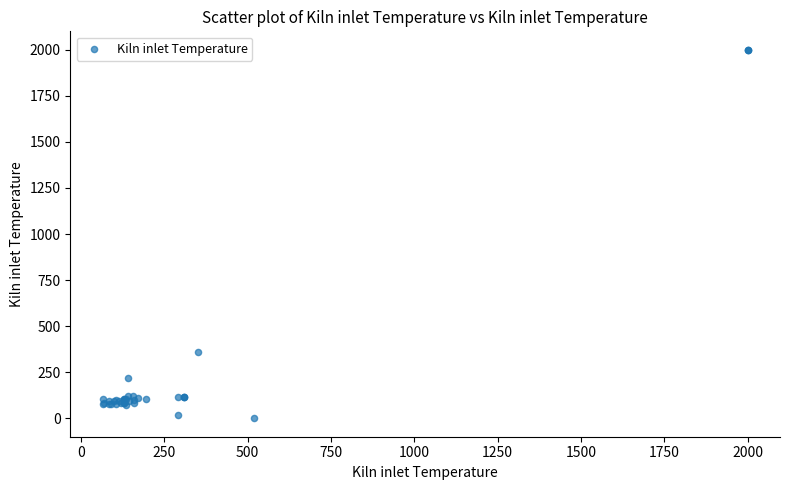

What Y value in the scatter plot is closest to 1000?

360